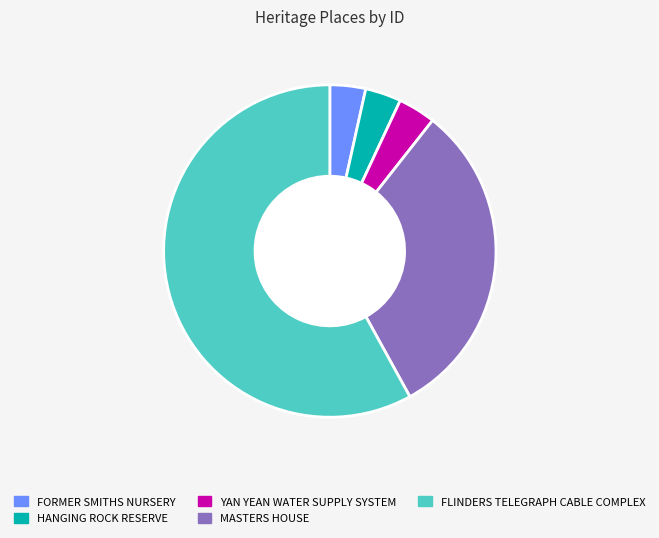

Does any single category account for the majority?

Yes